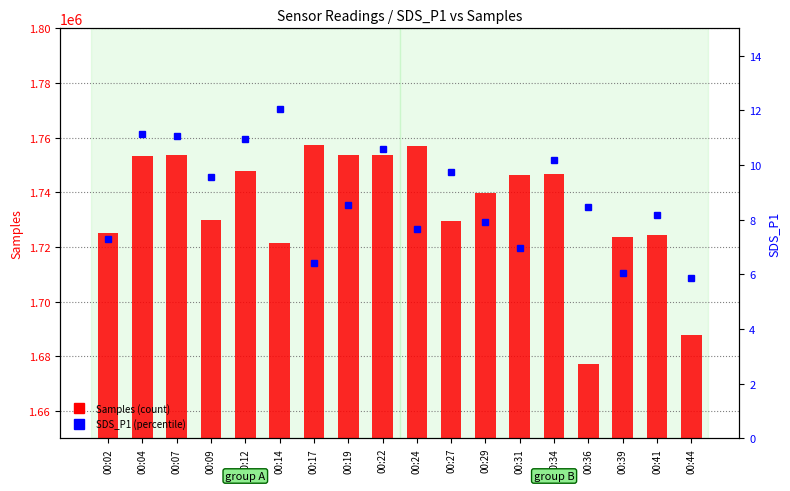

The value of SDS_P1 at 00:36 is 8.4. True or false?

True